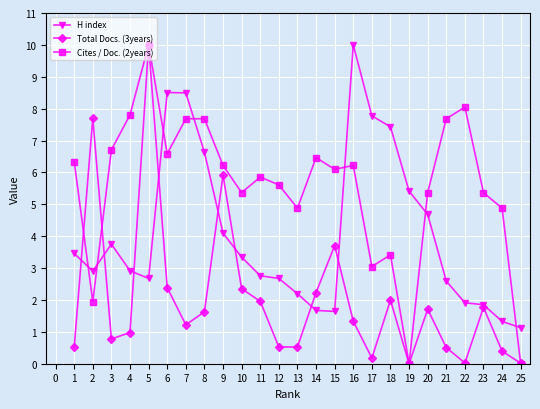

Does the chart have visible grid lines?

Yes